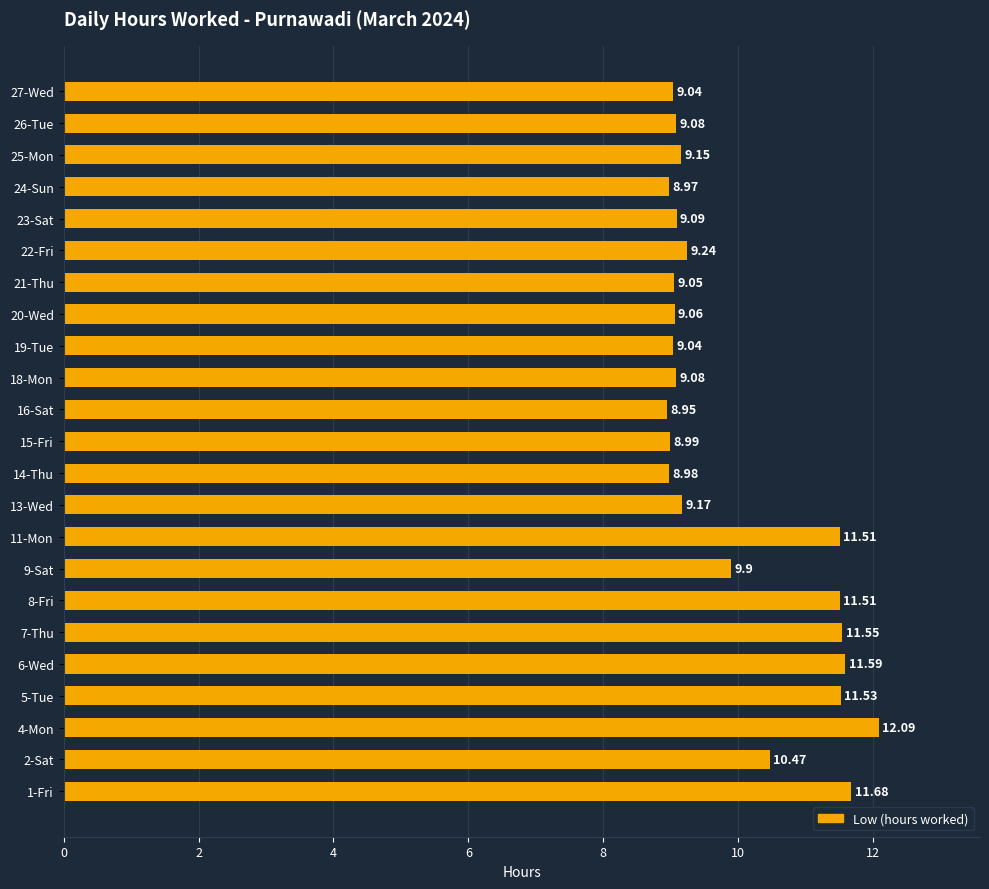

Which has a higher value, 4-Mon or 21-Thu?

4-Mon